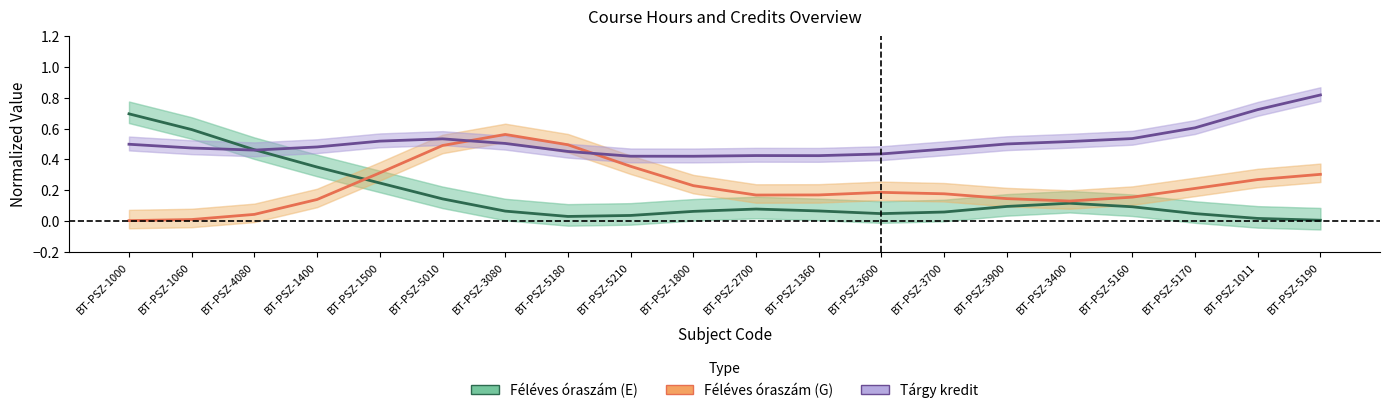

Which category has the highest value across all series?

BT-PSZ-5190